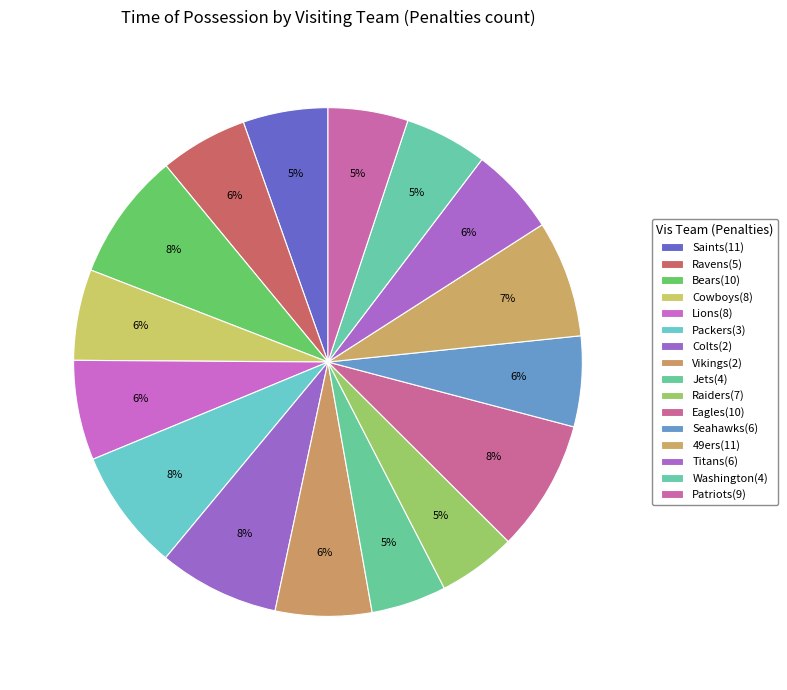

How many segments does this pie chart have?

16